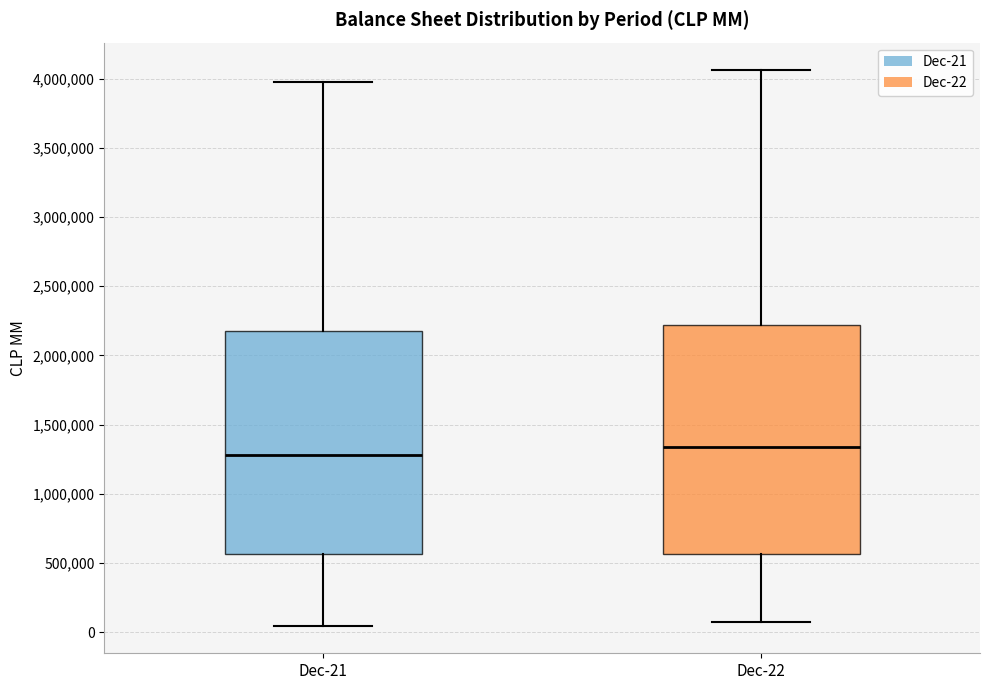

Which box's median line is the lowest?

Dec-21